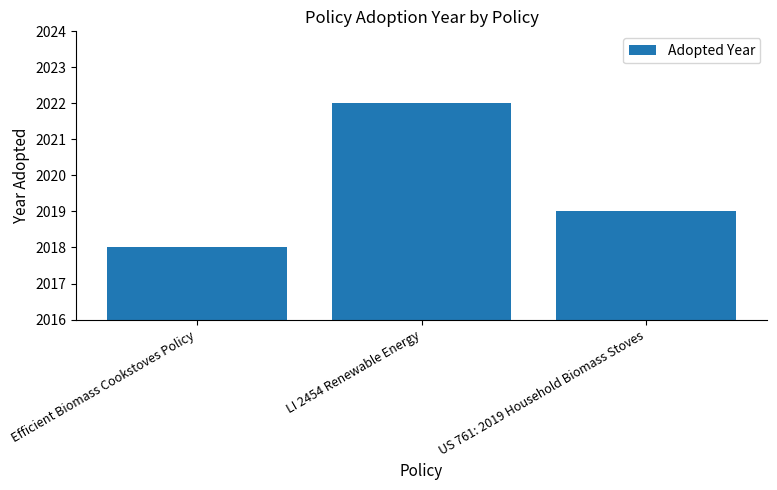

Where is the data nearest to the value 2020?

US 761: 2019 Household Biomass Stoves